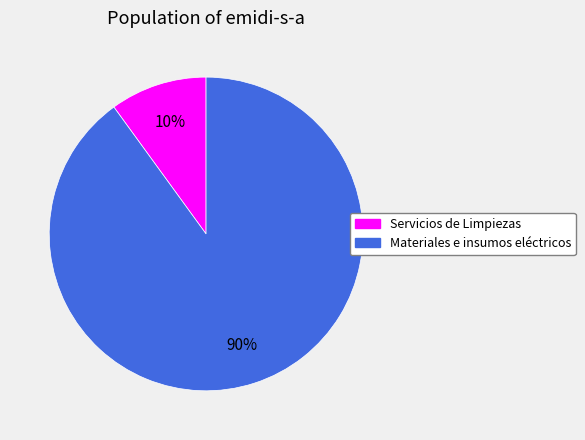

How many segments does this pie chart have?

2